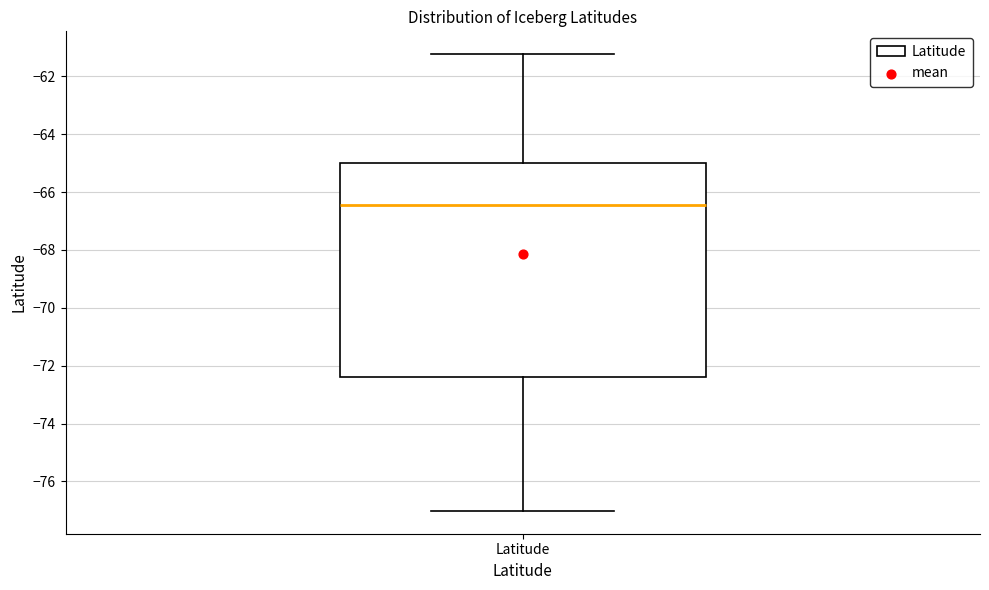

Where does the median line of the box for Latitude sit on the y-axis? The values are not printed on the chart, so give them approximately, as read against the axis.

-66.4